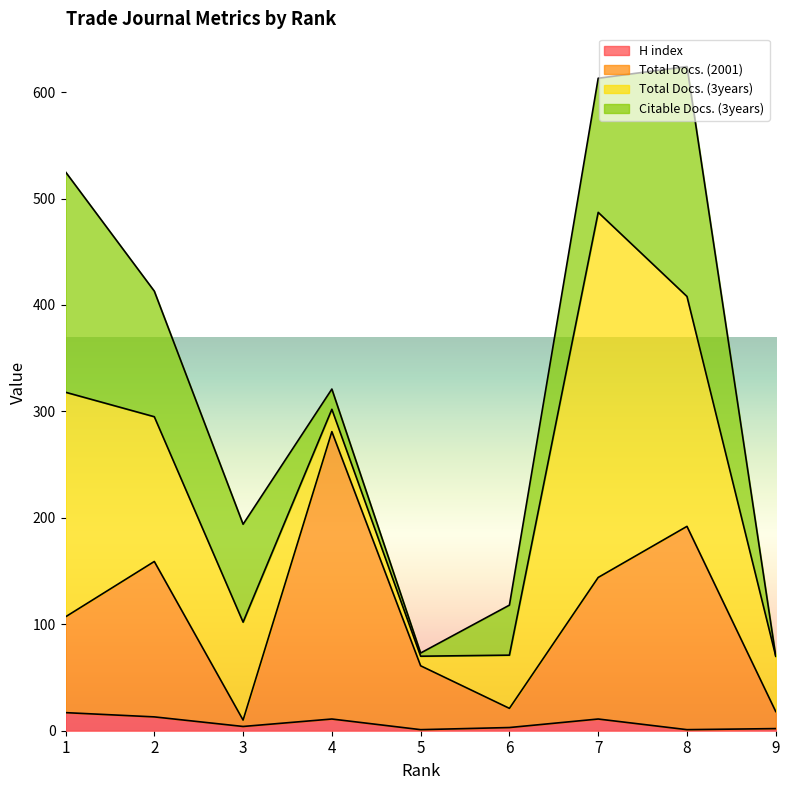

What are all the series names shown in the legend?

H index, Total Docs. (2001), Total Docs. (3years), Citable Docs. (3years)